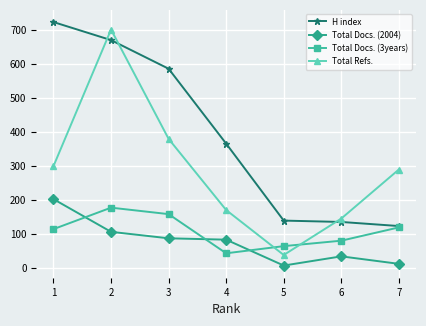

Which series has the largest total across all categories?

H index